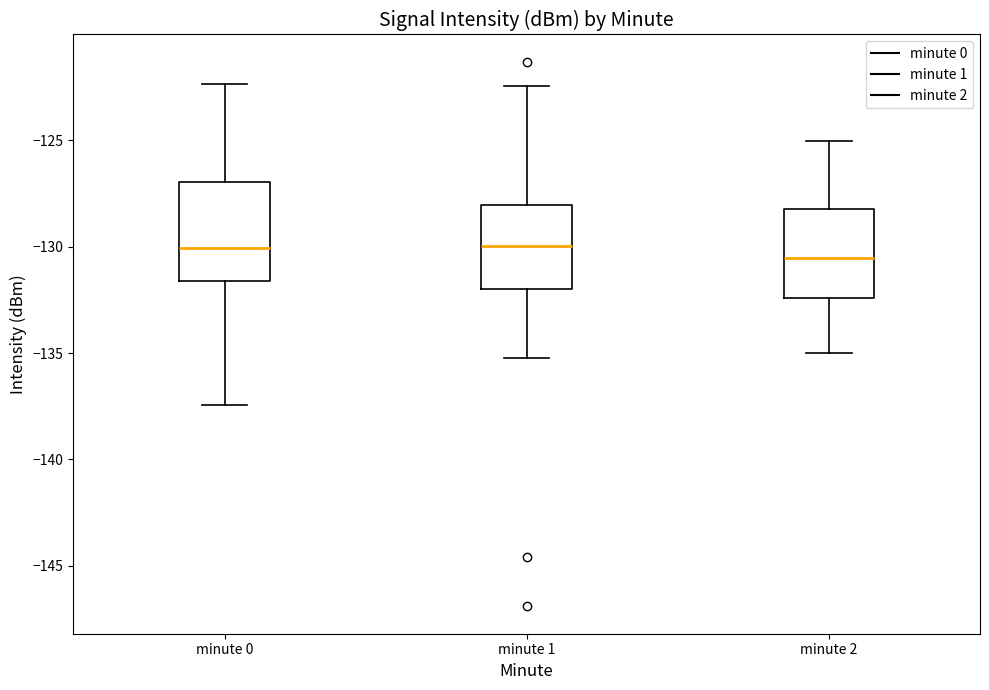

Where does the upper whisker of the box for minute 2 end on the y-axis? The values are not printed on the chart, so give them approximately, as read against the axis.

-125.0